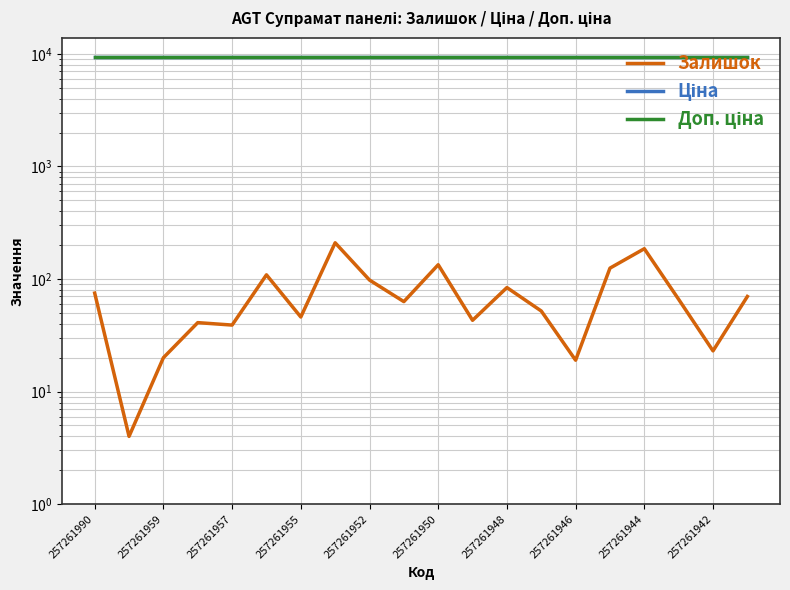

True or false: Залишок has a value of 12.2 at 257261955.

False